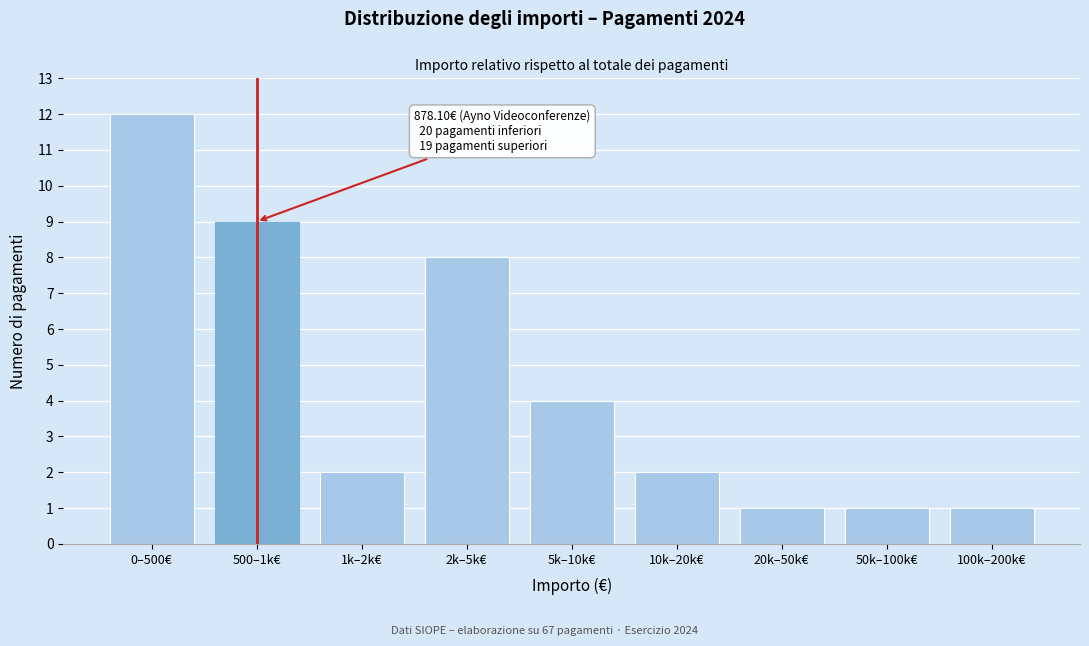

Reading left to right, list all the values displayed in this chart.

12	9	2	8	4	2	1	1	1